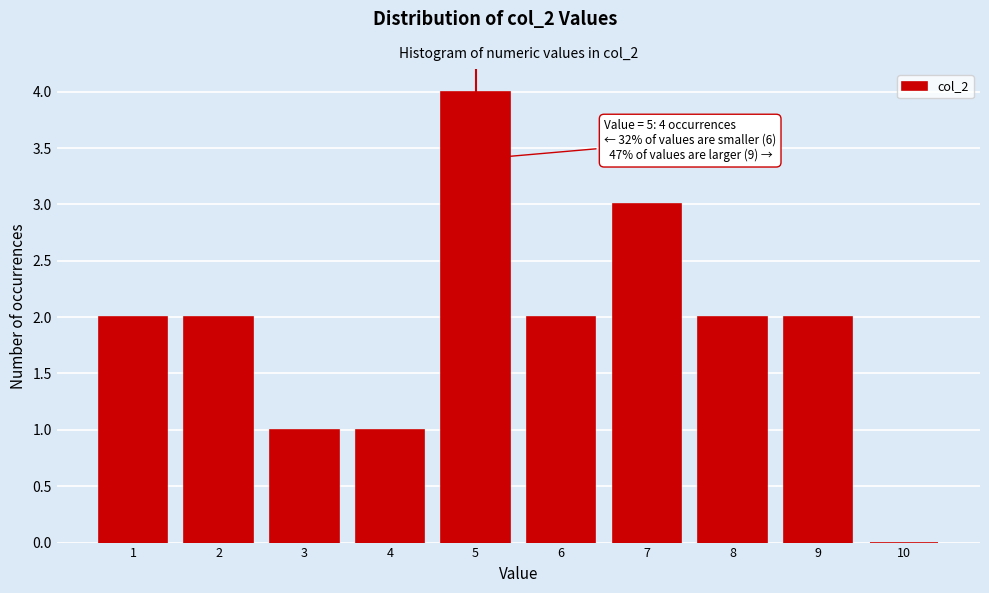

Over which range of the x-axis is the bar tallest?

4.5 to 5.5